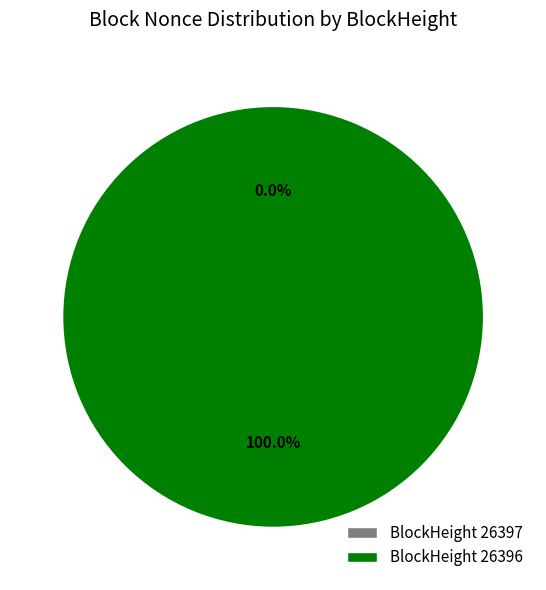

What percentage is the 26396 slice, to the nearest percent?

100%